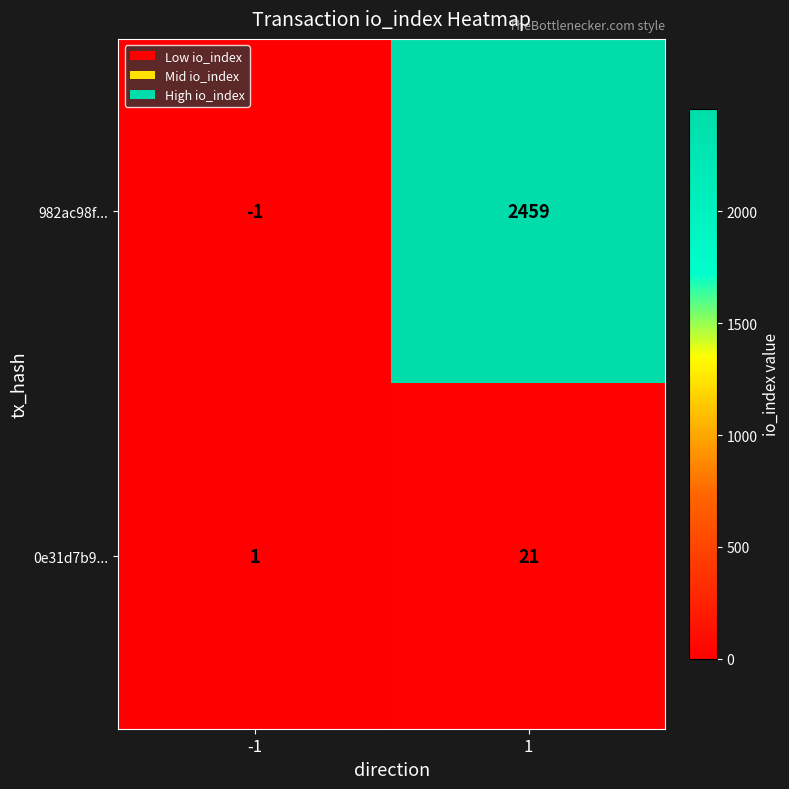

Between -1 and 1, which series saw the biggest shift?

982ac98f...